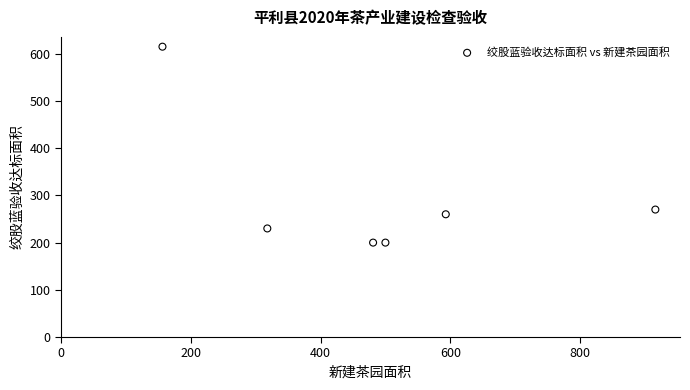

What is the range of Y values (max minus min)?

415